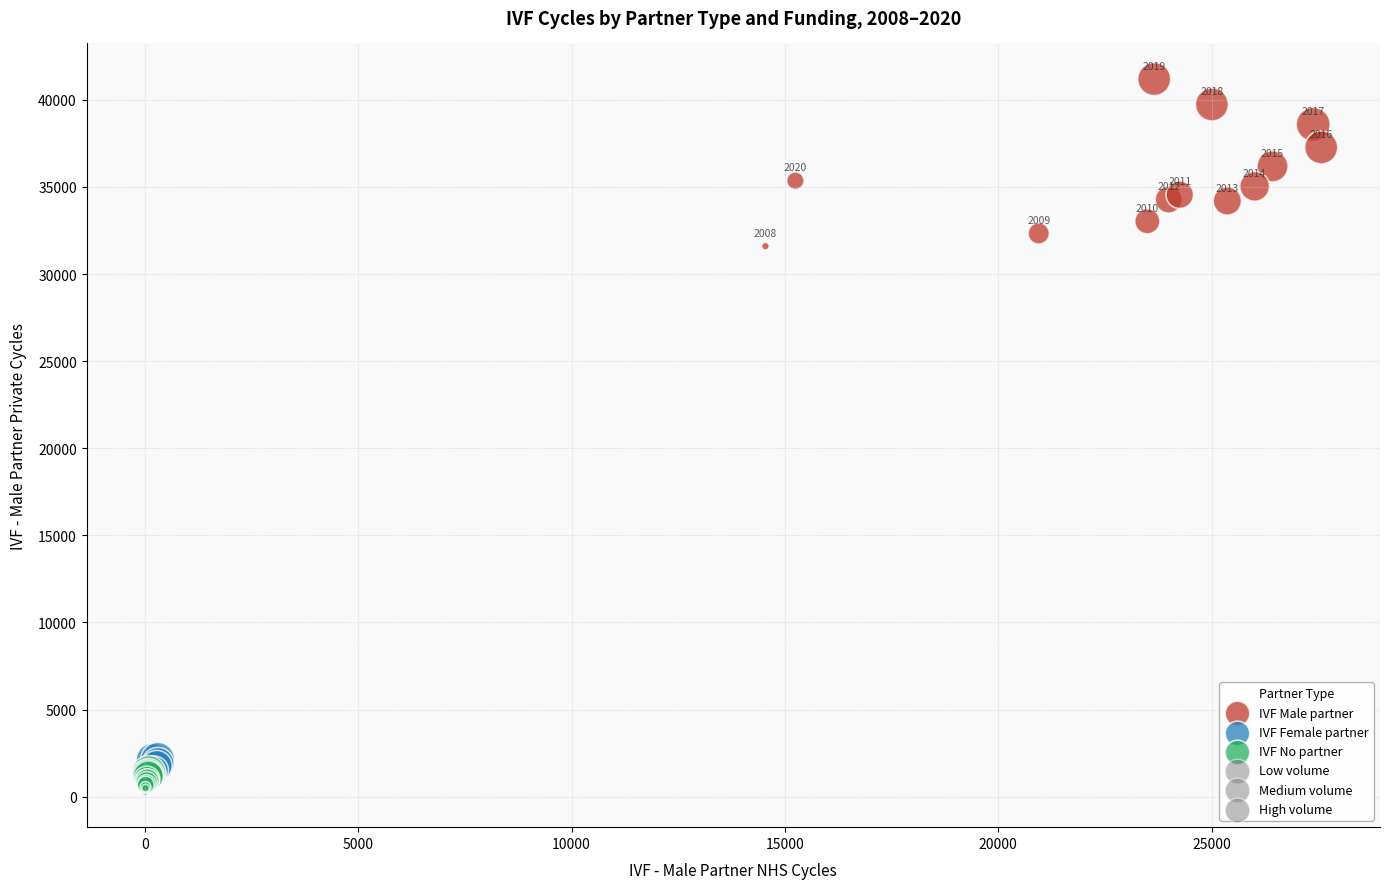

Which series reaches the maximum Y coordinate?

IVF Male partner